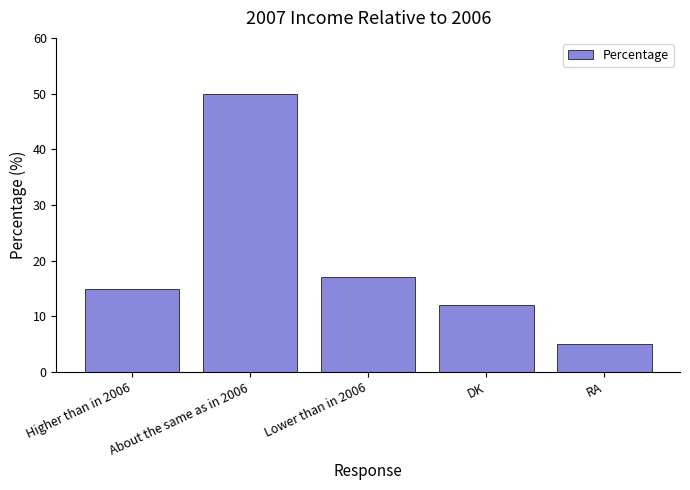

How many data points are less than 15?

2